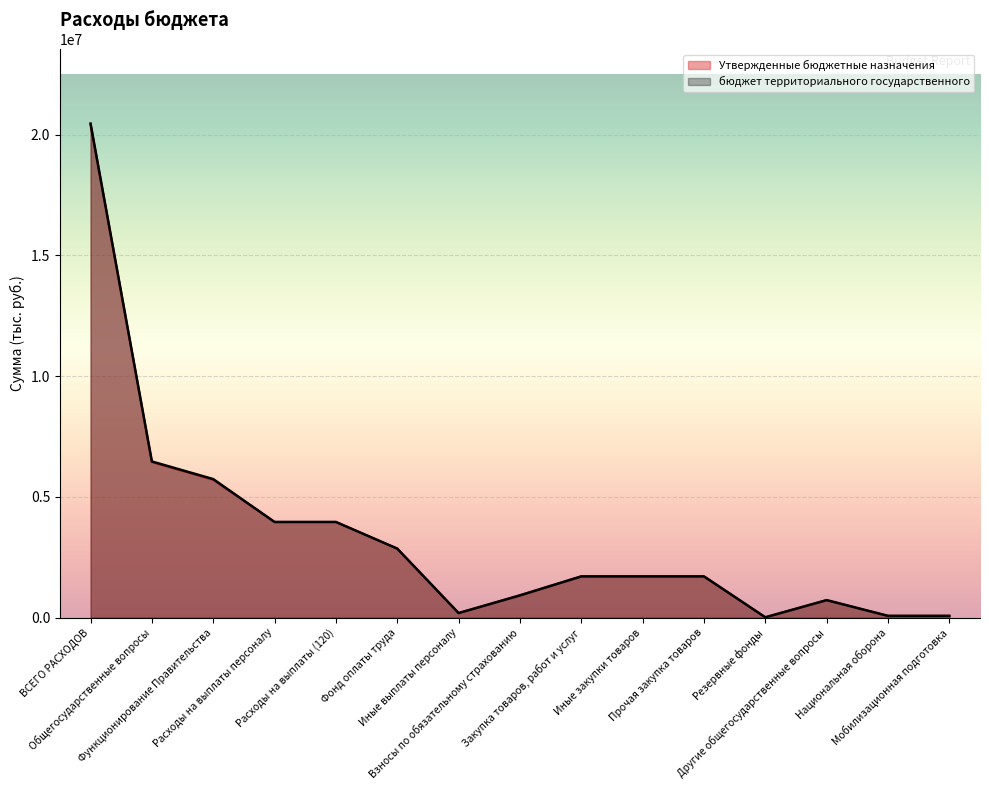

List the series in order of their peak value, lowest first.

Утвержденные бюджетные назначения, бюджет территориального государственного